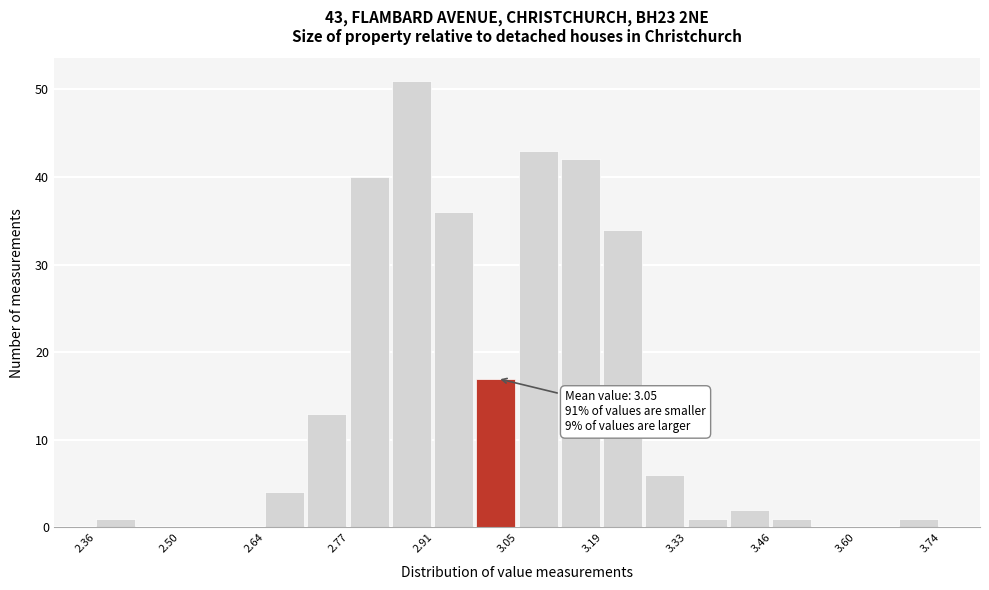

Around what value on the x-axis is the tallest bar? Give the approximate position of its centre, as read against the axis.

2.88